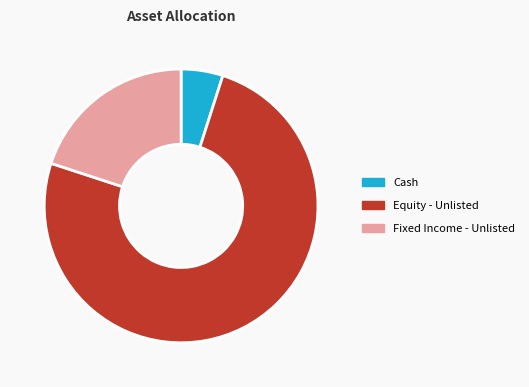

What is the smallest slice in the pie chart?

Cash